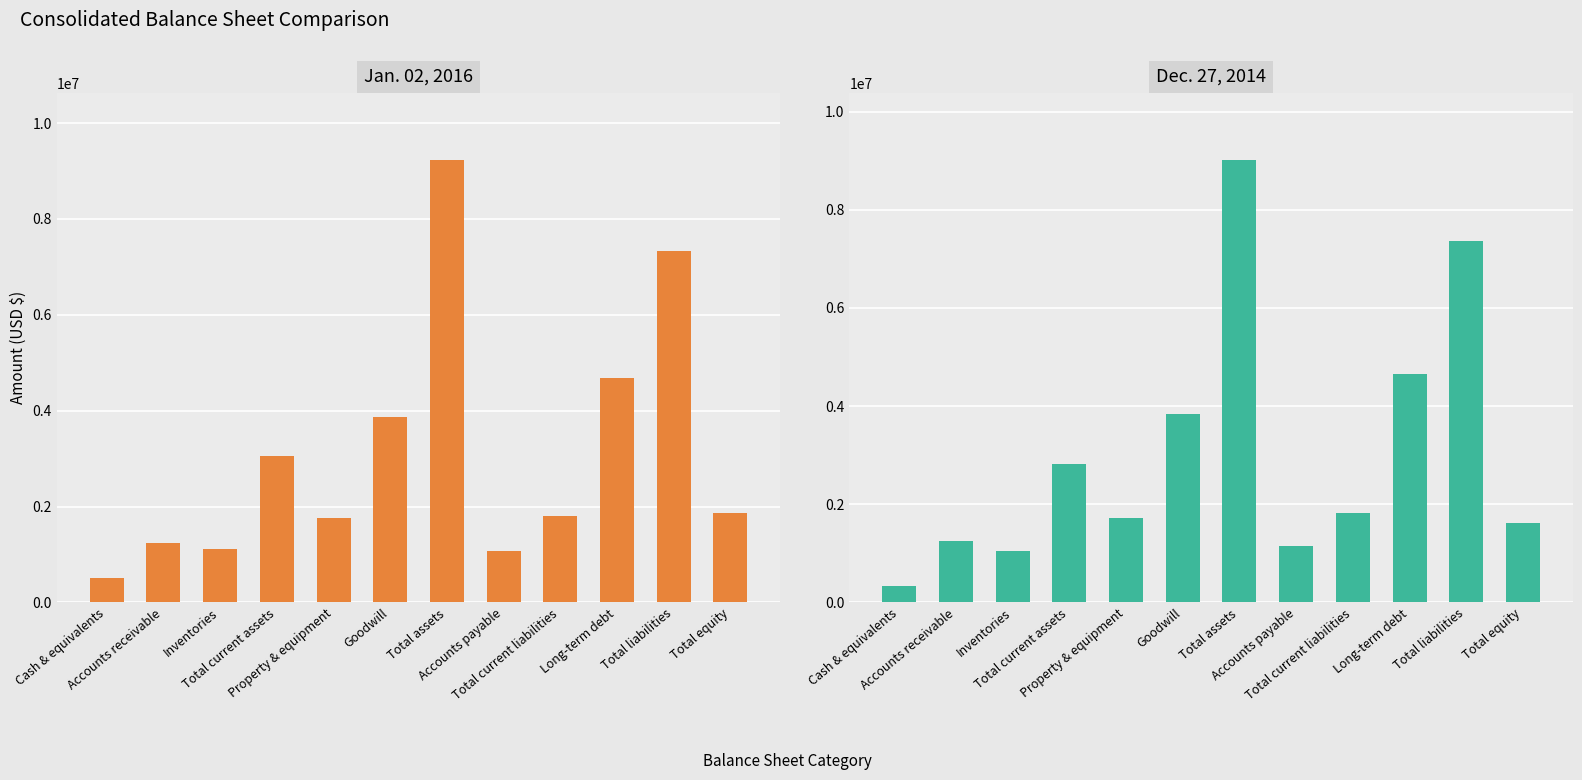

Rank the categories by Jan. 02, 2016 value from highest to lowest.

Total assets, Total liabilities, Long-term debt, Goodwill, Total current assets, Total equity, Total current liabilities, Property & equipment, Accounts receivable, Inventories, Accounts payable, Cash & equivalents